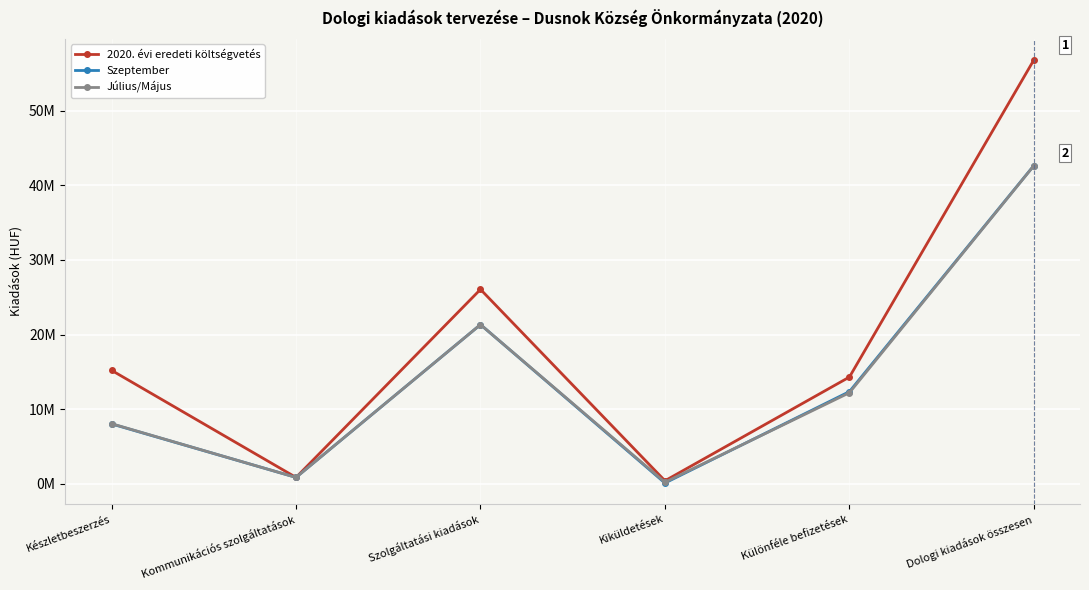

Is this an area chart (filled region under the line)?

No